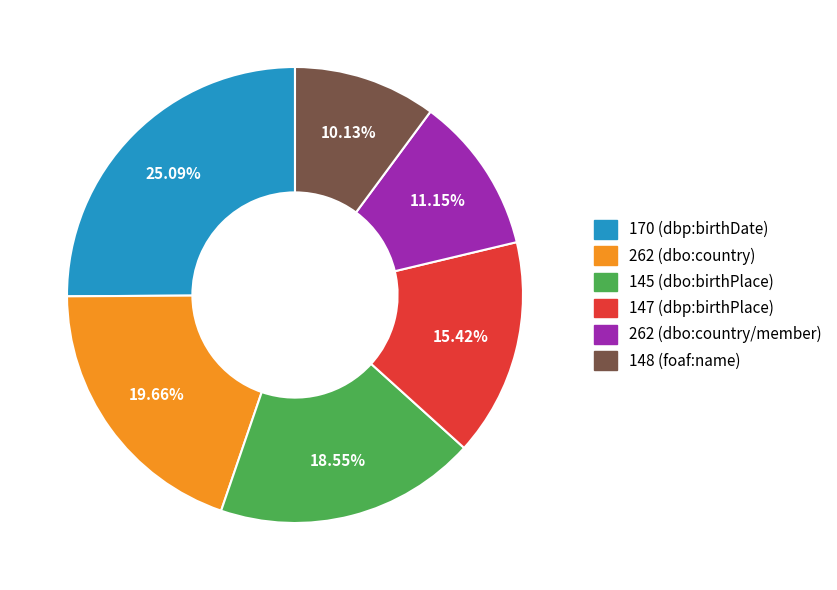

Rank the categories by value from lowest to highest.

148 (foaf:name), 262 (dbo:country/member), 147 (dbp:birthPlace), 145 (dbo:birthPlace), 262 (dbo:country), 170 (dbp:birthDate)